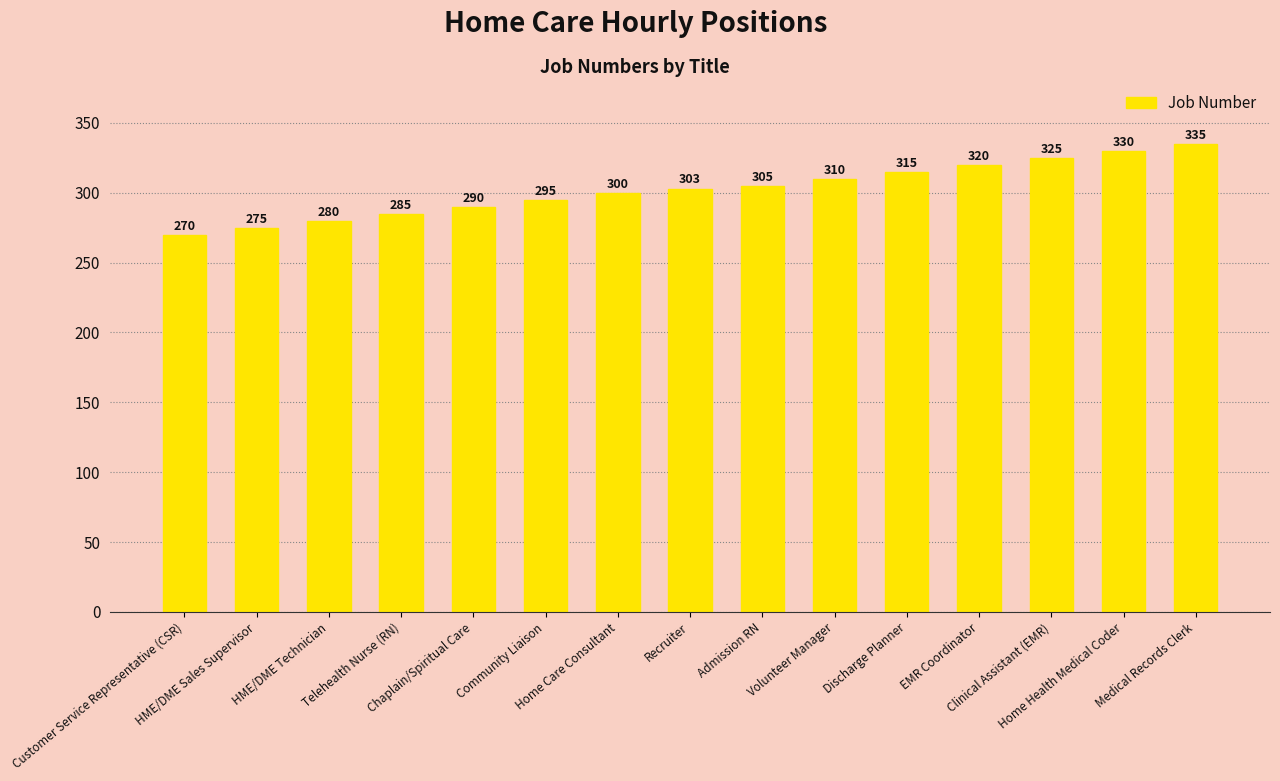

What is the sum of all values?

4538